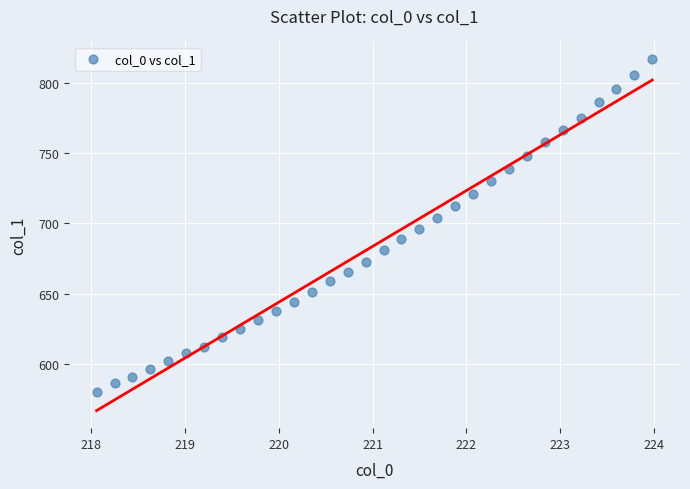

What is the range of Y values (max minus min)?

237.3